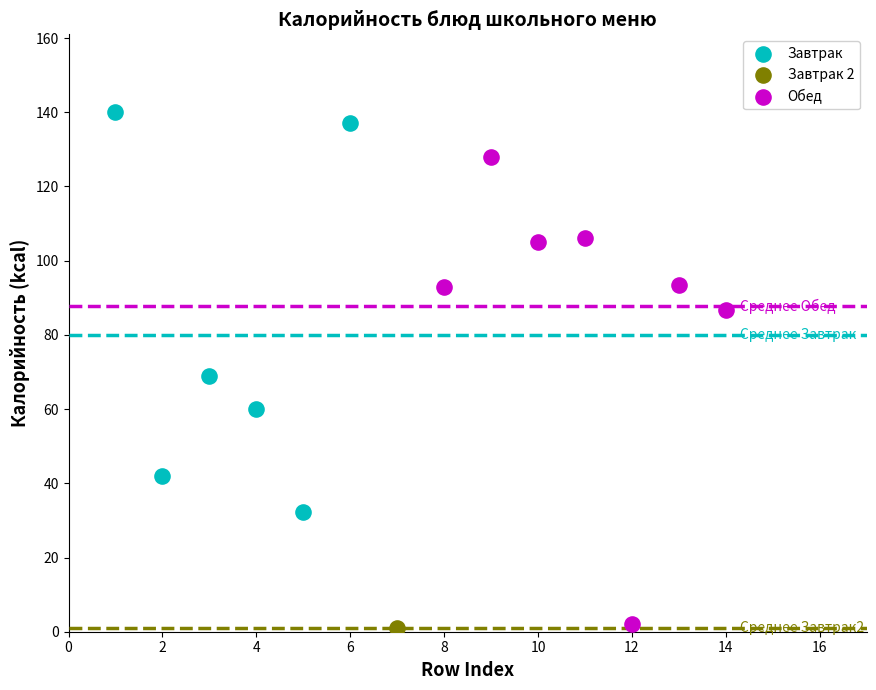

Which series contains the highest Y value?

Завтрак